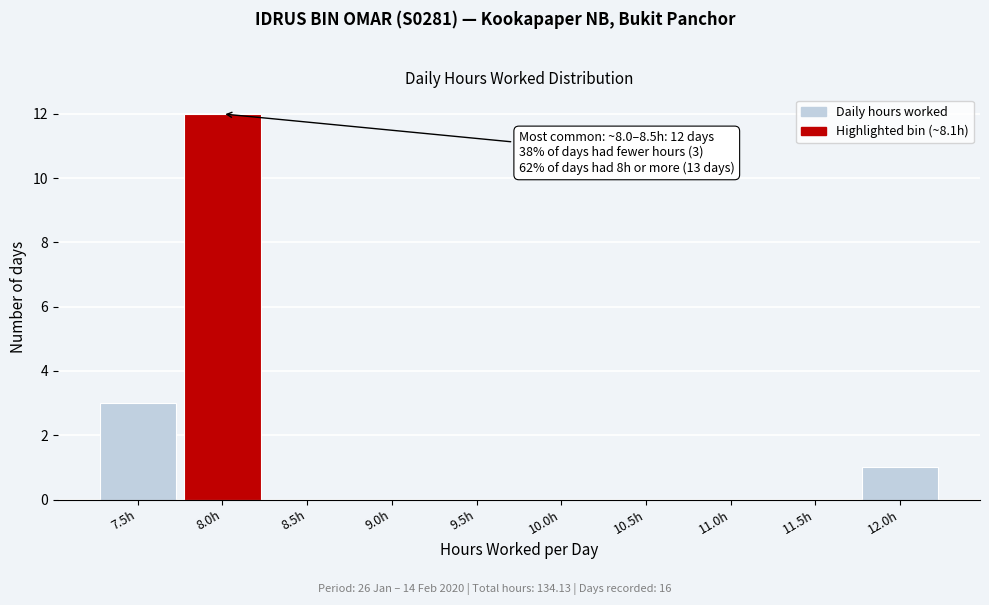

Reading left to right, what are all the values shown in this chart?

7.5h=3	8.0h=12	8.5h=0	9.0h=0	9.5h=0	10.0h=0	10.5h=0	11.0h=0	11.5h=0	12.0h=1